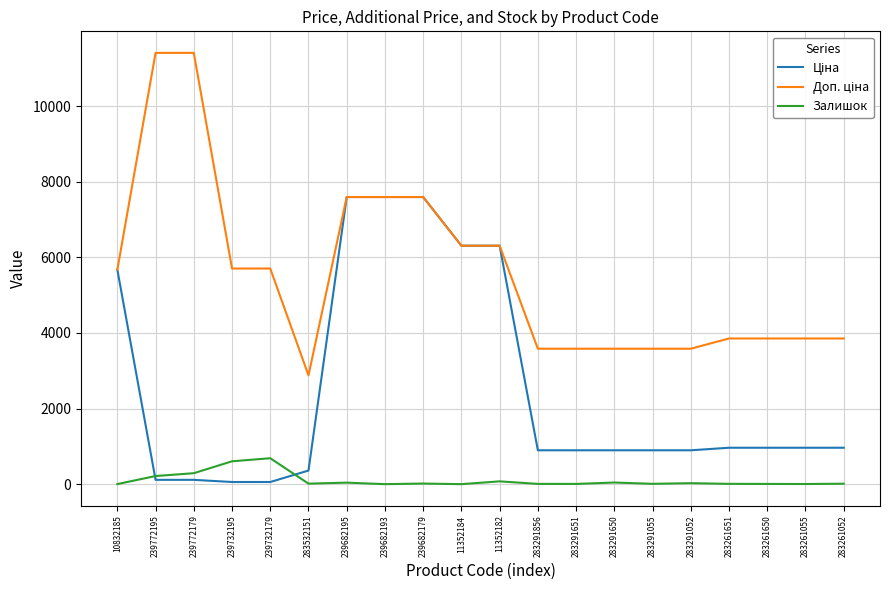

The Залишок series shows 12.0 at 283261052. True or false?

True